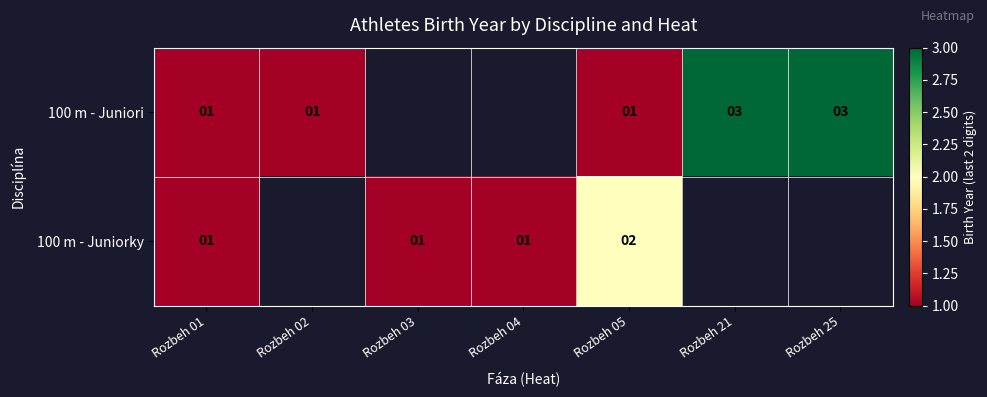

Is it true that 100 m - Juniori equals 2 at Rozbeh 02?

False